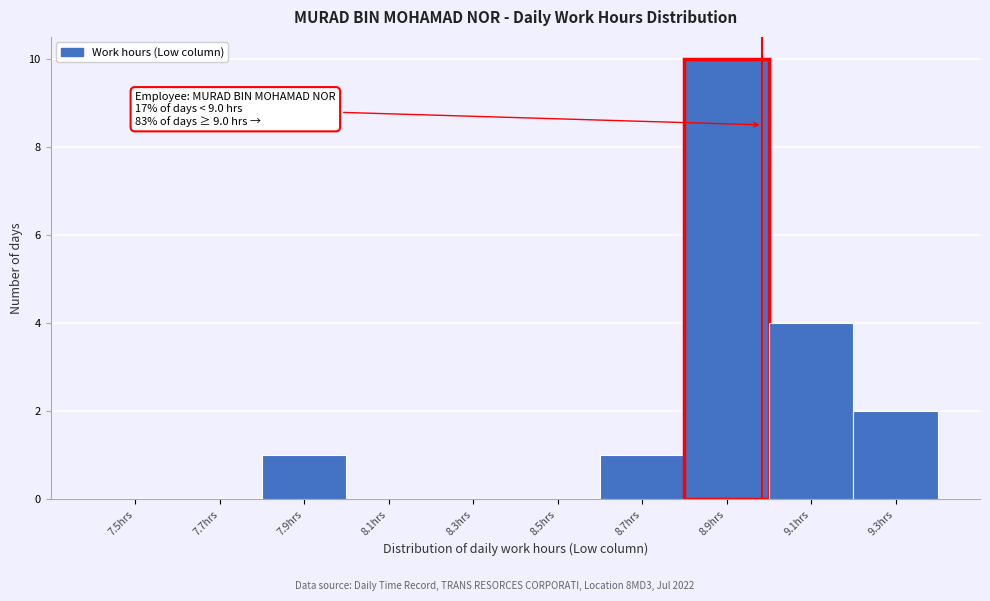

Reading right to left, what are all the values shown in this chart?

9.3hrs=2	9.1hrs=4	8.9hrs=10	8.7hrs=1	8.5hrs=0	8.3hrs=0	8.1hrs=0	7.9hrs=1	7.7hrs=0	7.5hrs=0